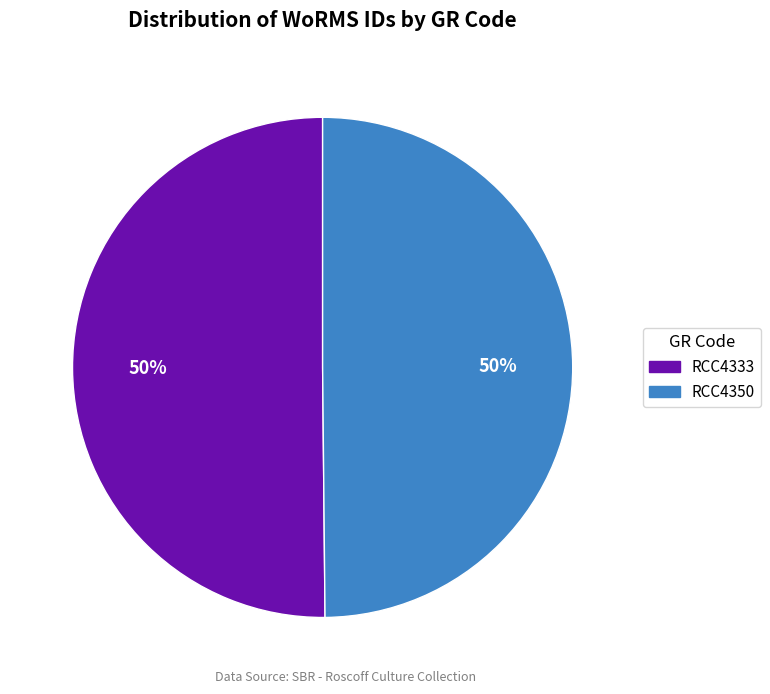

To the nearest percent, what is the average slice percentage?

50%